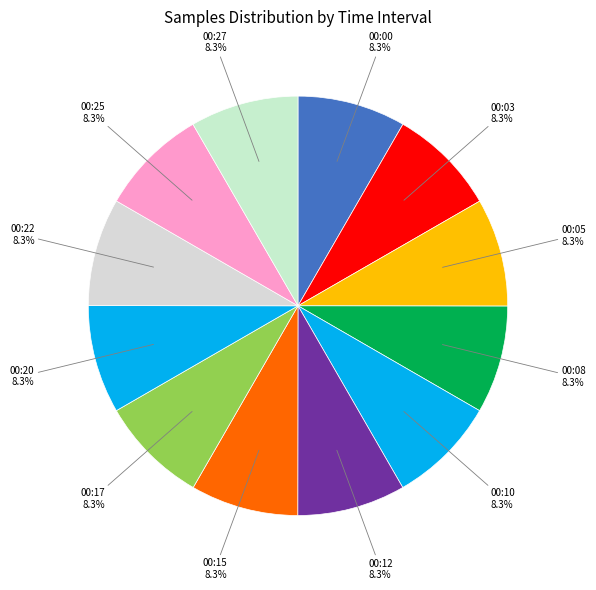

Approximately how many times larger is the value at 00:00 compared to 00:27?

1.0